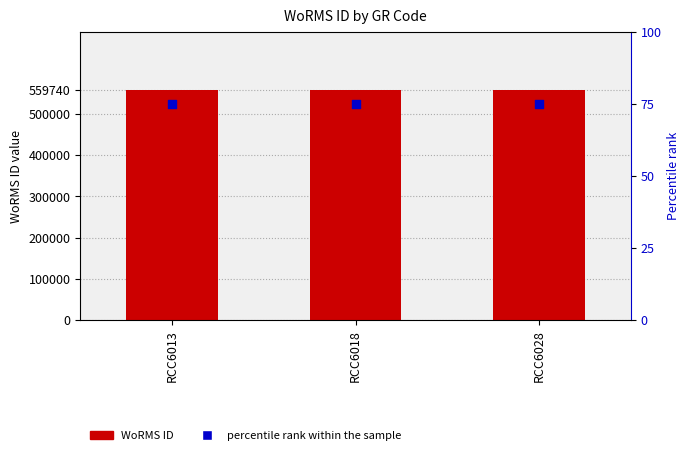

Which series has the largest total across all categories?

WoRMS ID